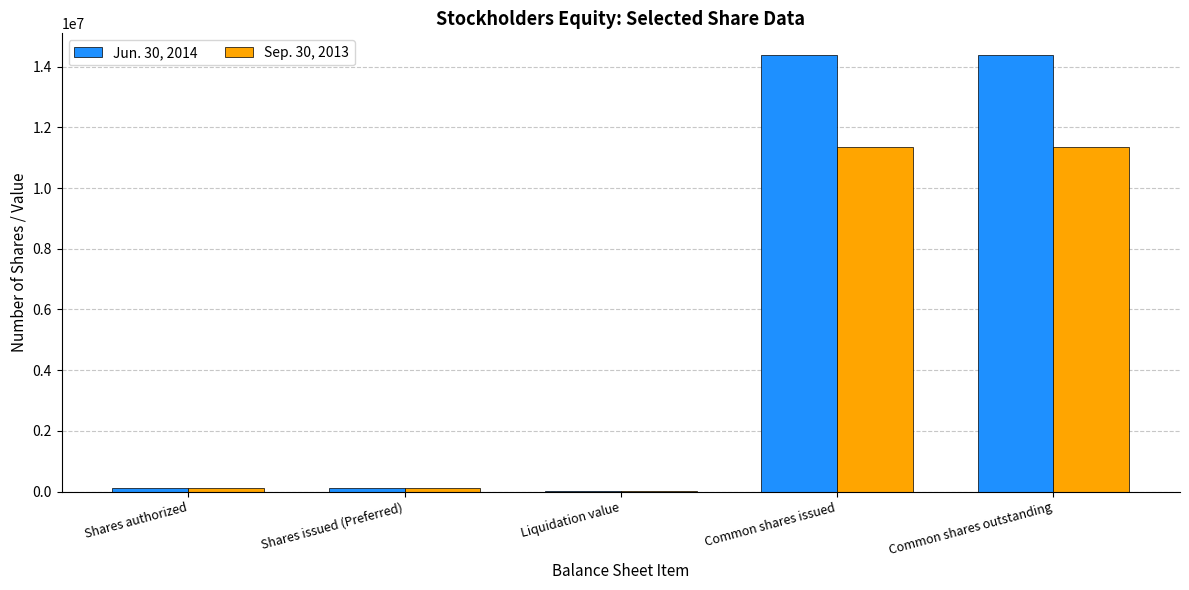

Between Liquidation value and Common shares issued, which series saw the biggest shift?

Jun. 30, 2014